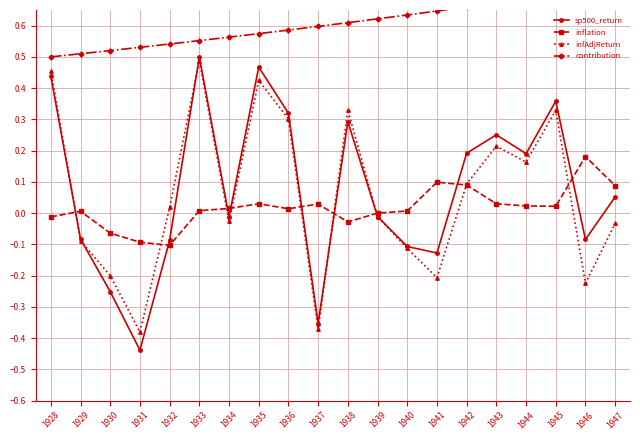

Which category has the lowest value in the inflation series?

1932